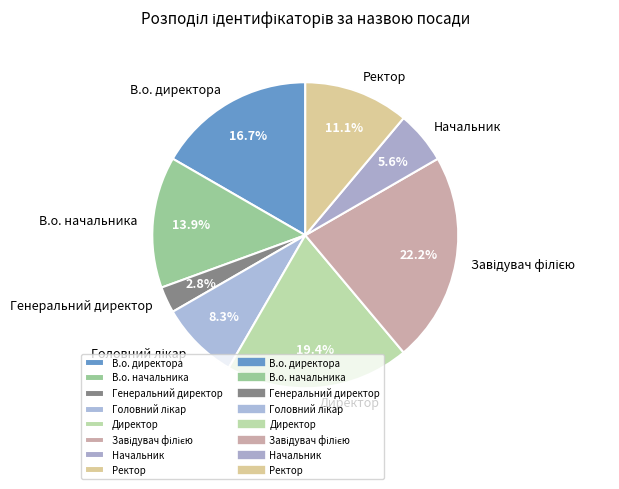

To the nearest percent, what is the average slice percentage?

12%